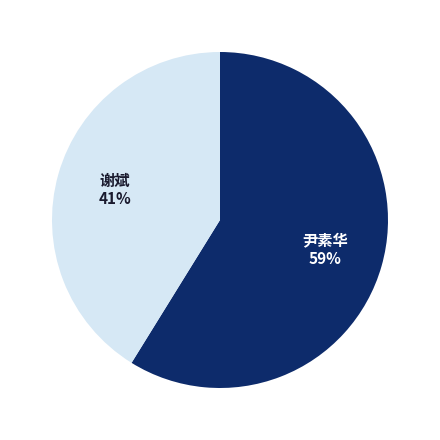

Is there any slice that represents more than half of the pie?

Yes